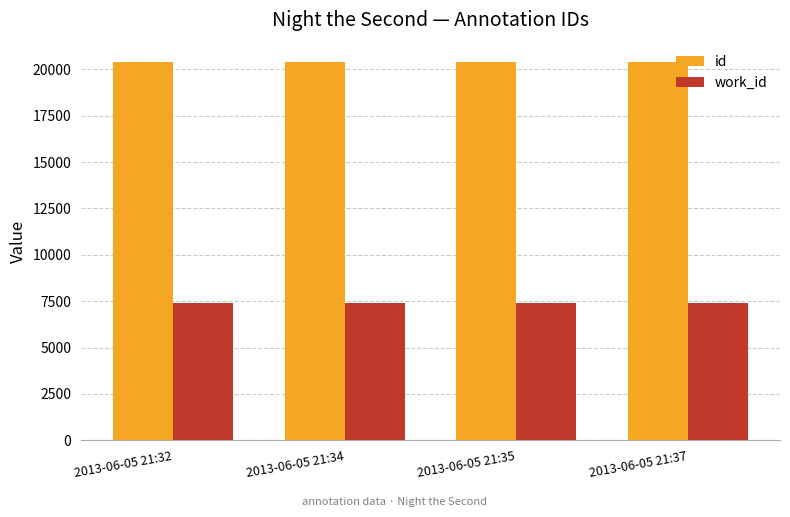

What is the difference between the highest and lowest values at 2013-06-05 21:34?

13018